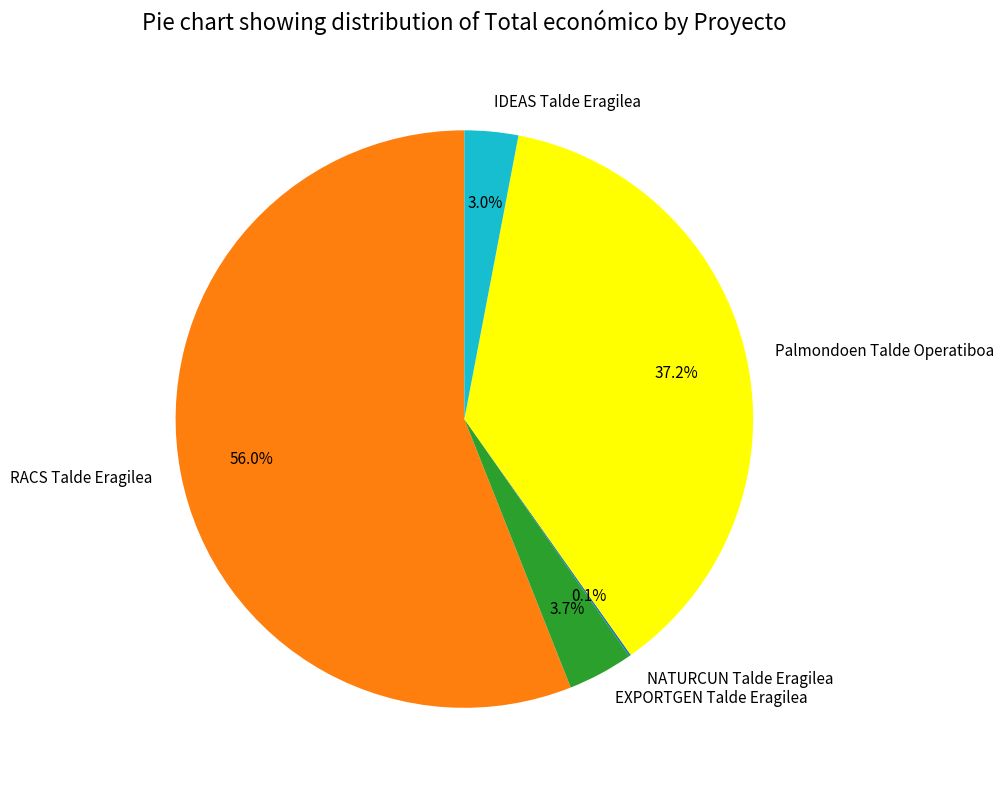

Which category accounts for the majority?

RACS Talde Eragilea